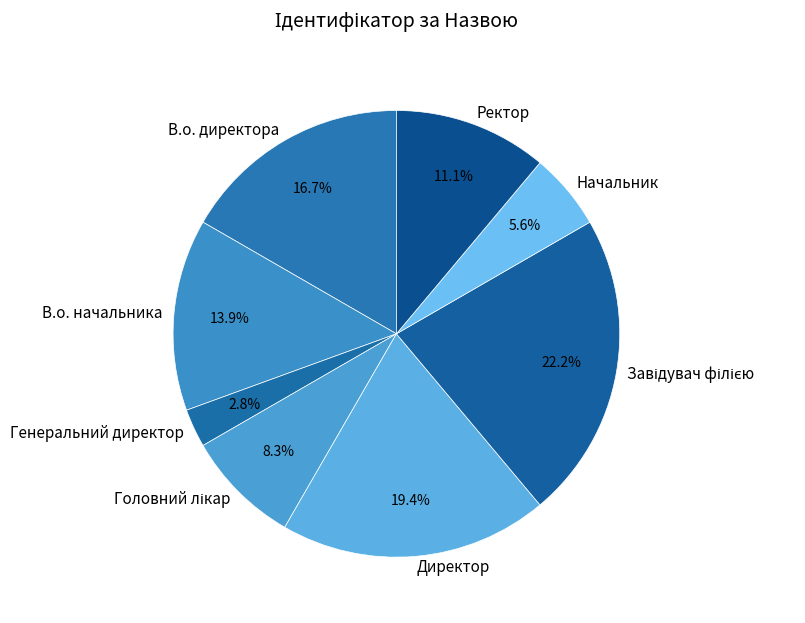

Is there any slice that represents more than half of the pie?

No